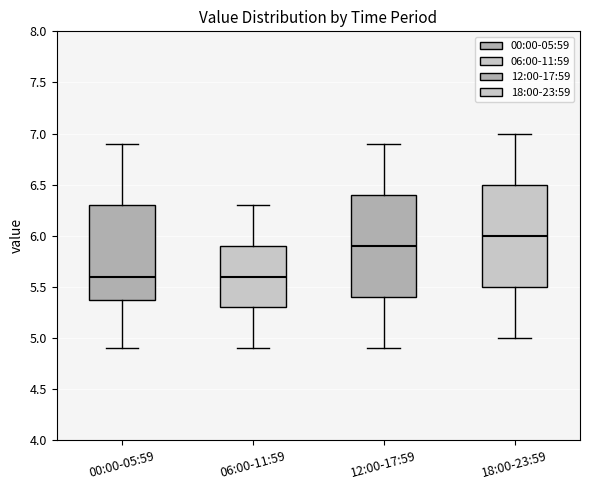

Reading left to right, read every box against the y-axis: the position of its median line, the range the box covers, and the ends of its whiskers. The values are not printed on the chart, so give them approximately, as read against the axis.

00:00-05:59: median 5.6, box 5.4 to 6.3, whiskers 4.9 to 6.9
06:00-11:59: median 5.6, box 5.3 to 5.9, whiskers 4.9 to 6.3
12:00-17:59: median 5.9, box 5.4 to 6.4, whiskers 4.9 to 6.9
18:00-23:59: median 6.0, box 5.5 to 6.5, whiskers 5.0 to 7.0